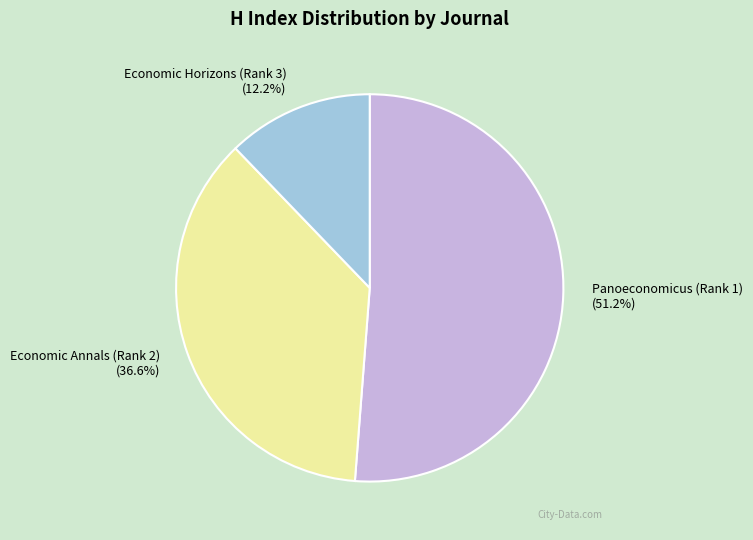

To the nearest percent, what is the combined percentage of Economic Annals (Rank 2) and Panoeconomicus (Rank 1)?

88%